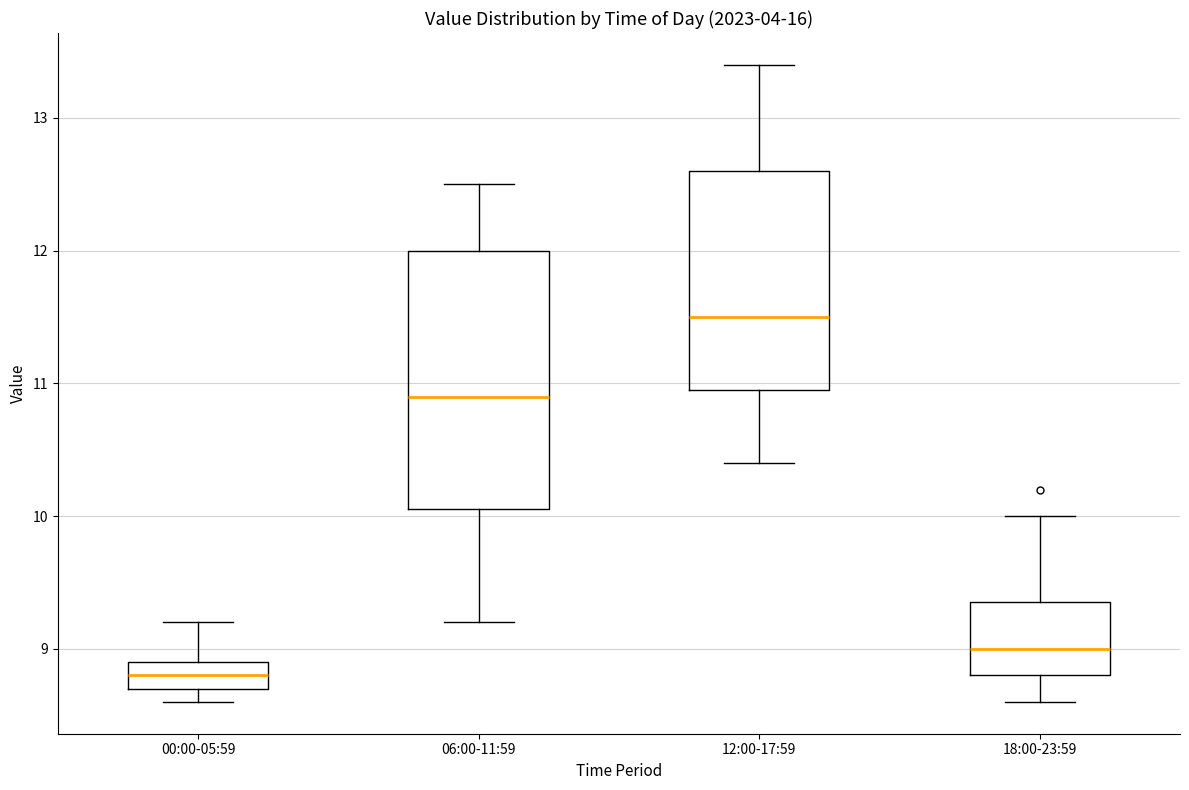

Comparing the boxes themselves (not the whiskers), which one is the tallest?

06:00-11:59